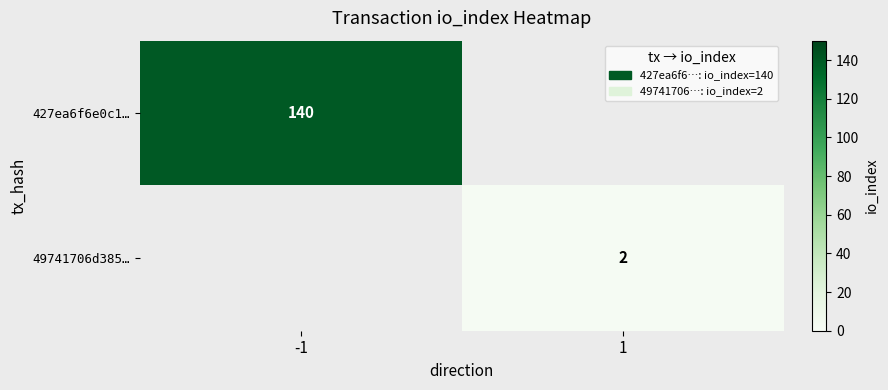

Which label corresponds to the smallest value in the chart?

1